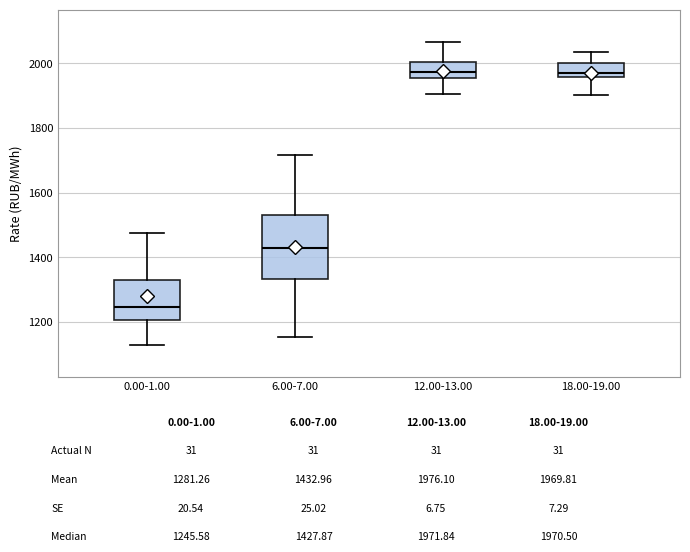

Reading left to right, transcribe this box plot: for each box, give where its median line is, the range the box spans, and where its two whiskers end, as read against the y-axis. The values are not printed on the chart, so give them approximately, as read against the axis.

0.00-1.00: median 1240, box 1200 to 1320, whiskers 1120 to 1480
6.00-7.00: median 1420, box 1340 to 1540, whiskers 1160 to 1720
12.00-13.00: median 1980, box 1960 to 2000, whiskers 1900 to 2060
18.00-19.00: median 1980, box 1960 to 2000, whiskers 1900 to 2040